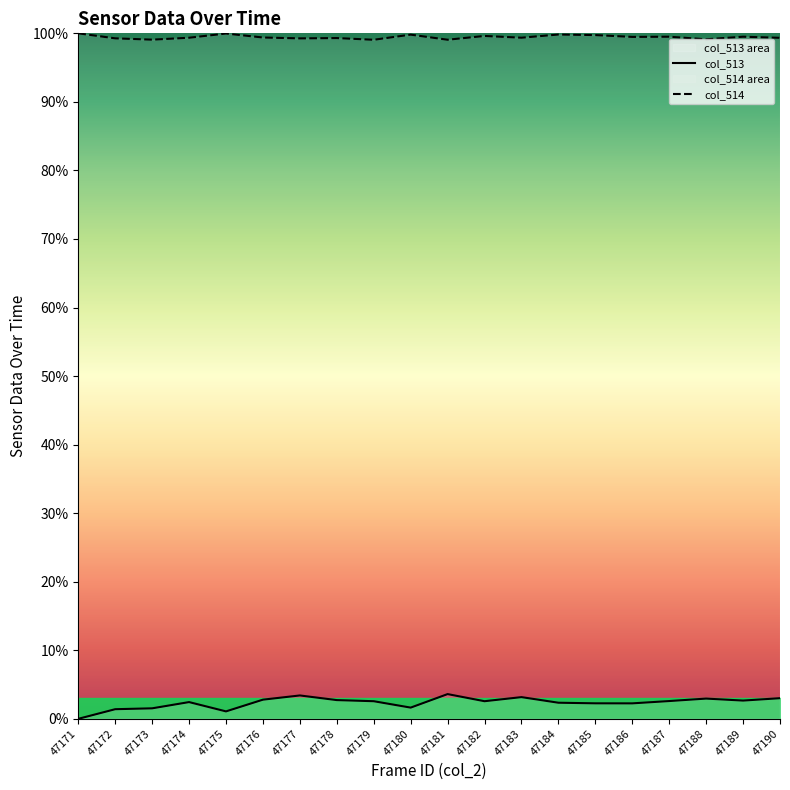

What value does the col_513 series have at 47179?

2.6